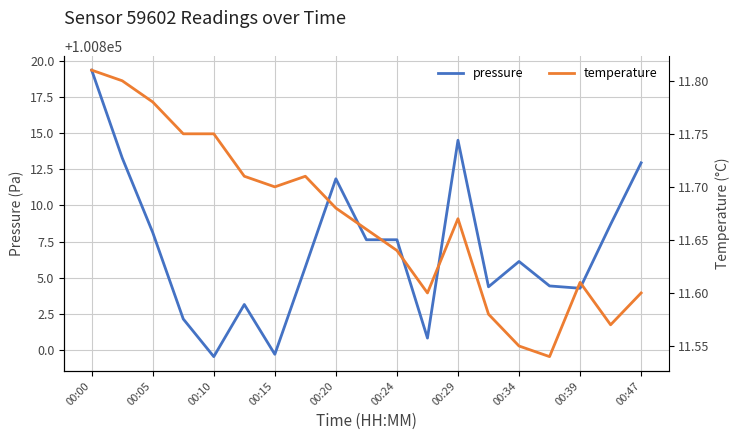

At which label does pressure reach its peak?

00:00